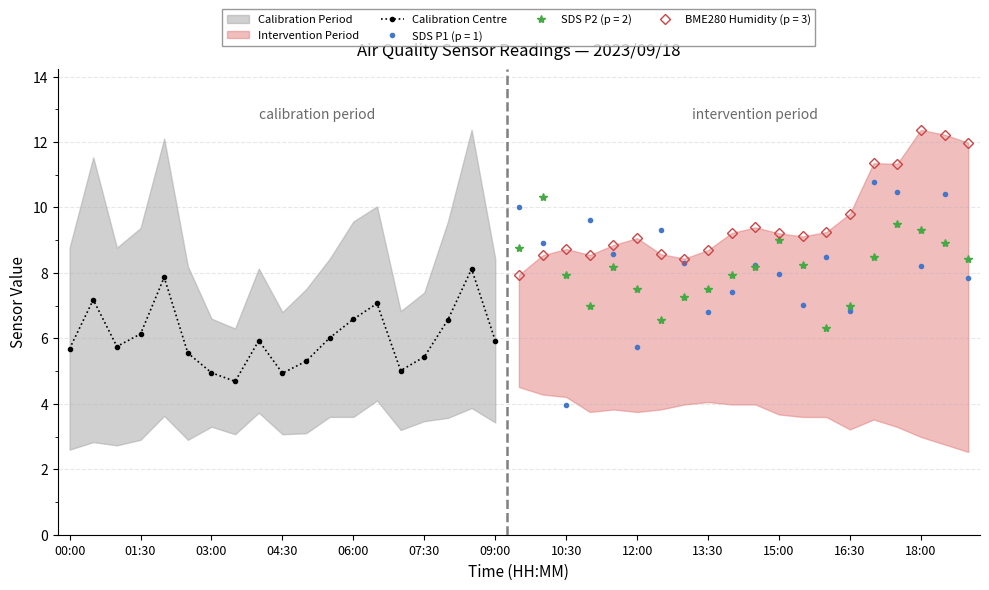

What is the average value?

6.0